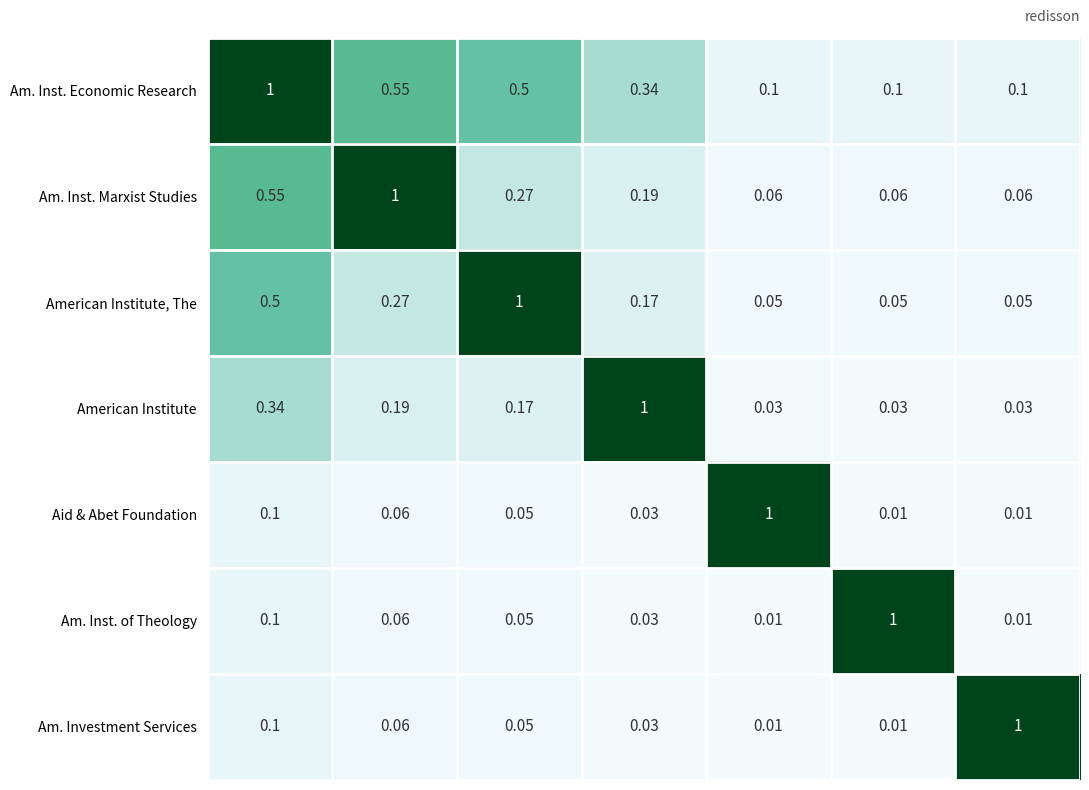

Reading left to right, extract all data points from this chart.

Am. Inst. Economic Research: 1.0	0.6	0.5	0.3	0.1	0.1	0.1
Am. Inst. Marxist Studies: 0.6	1.0	0.3	0.2	0.1	0.1	0.1
American Institute, The: 0.5	0.3	1.0	0.2	0.1	0.1	0.1
American Institute: 0.3	0.2	0.2	1.0	0.0	0.0	0.0
Aid & Abet Foundation: 0.1	0.1	0.1	0.0	1.0	0.0	0.0
Am. Inst. of Theology: 0.1	0.1	0.1	0.0	0.0	1.0	0.0
Am. Investment Services: 0.1	0.1	0.1	0.0	0.0	0.0	1.0